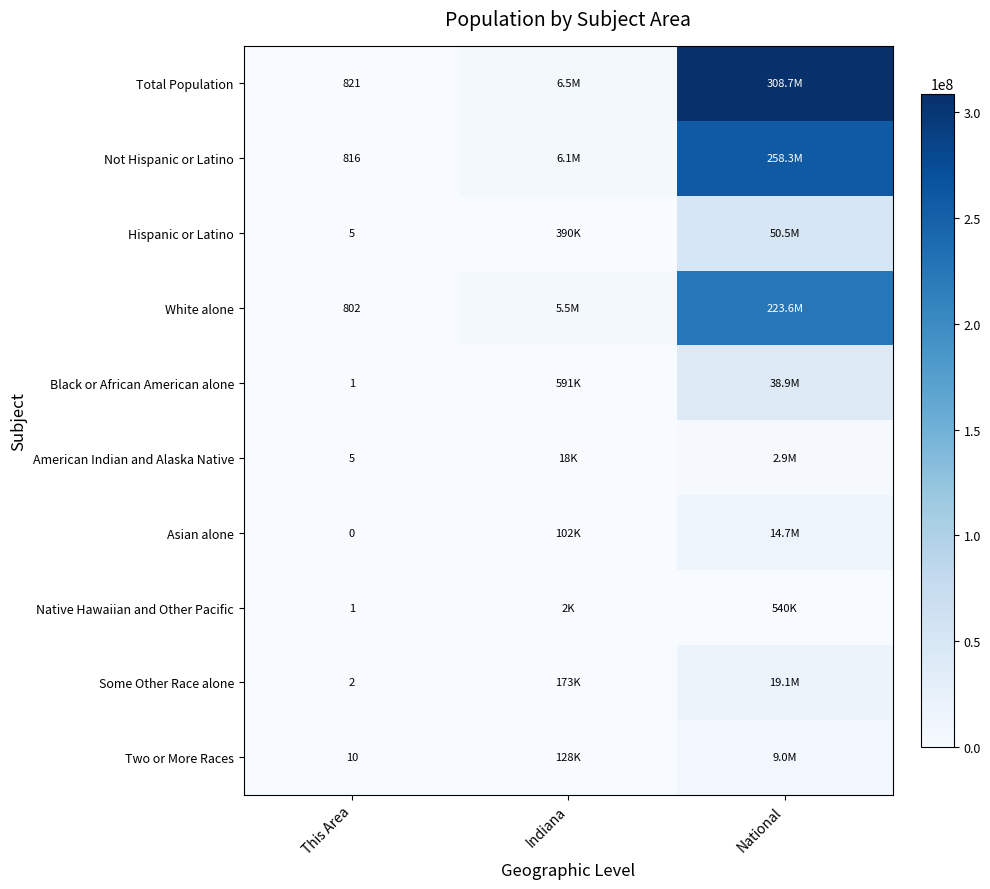

Is it true that Some Other Race alone equals 2 at This Area?

True